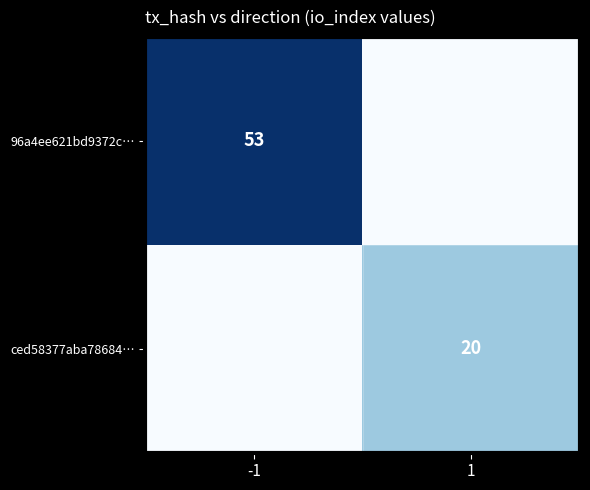

The ced58377aba78684… series shows 31 at 1. True or false?

False